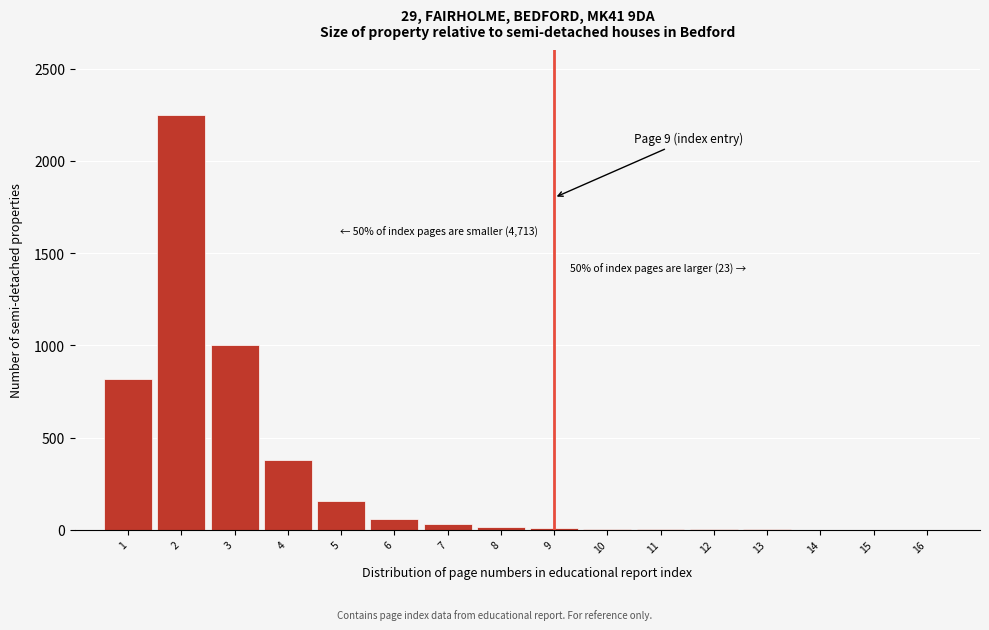

What is the sum of all values?

4746